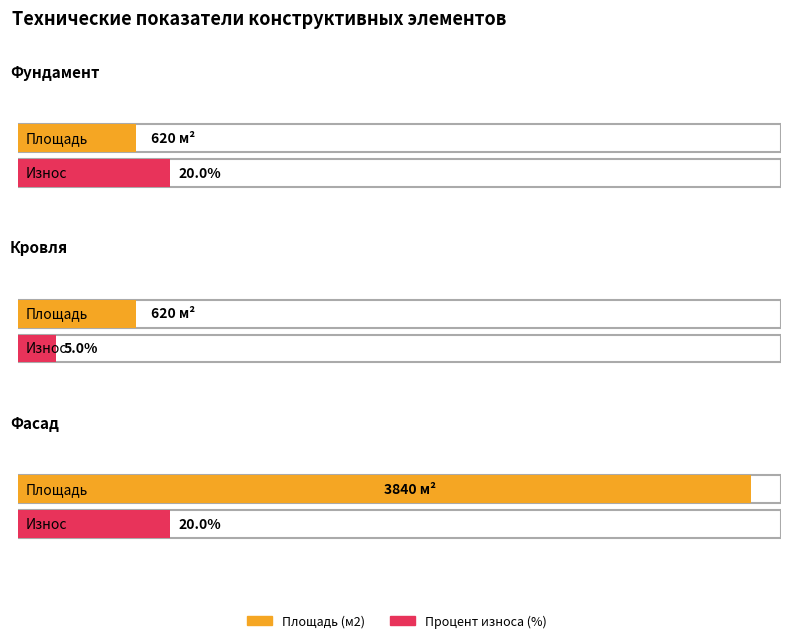

Rank the series by their maximum value, from lowest to highest.

Процент износа (%), Площадь (м2)